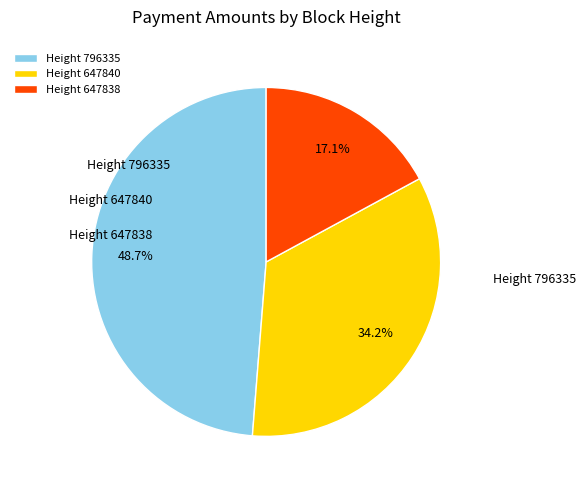

Is it true that Height 796335 is 41% of the pie?

False